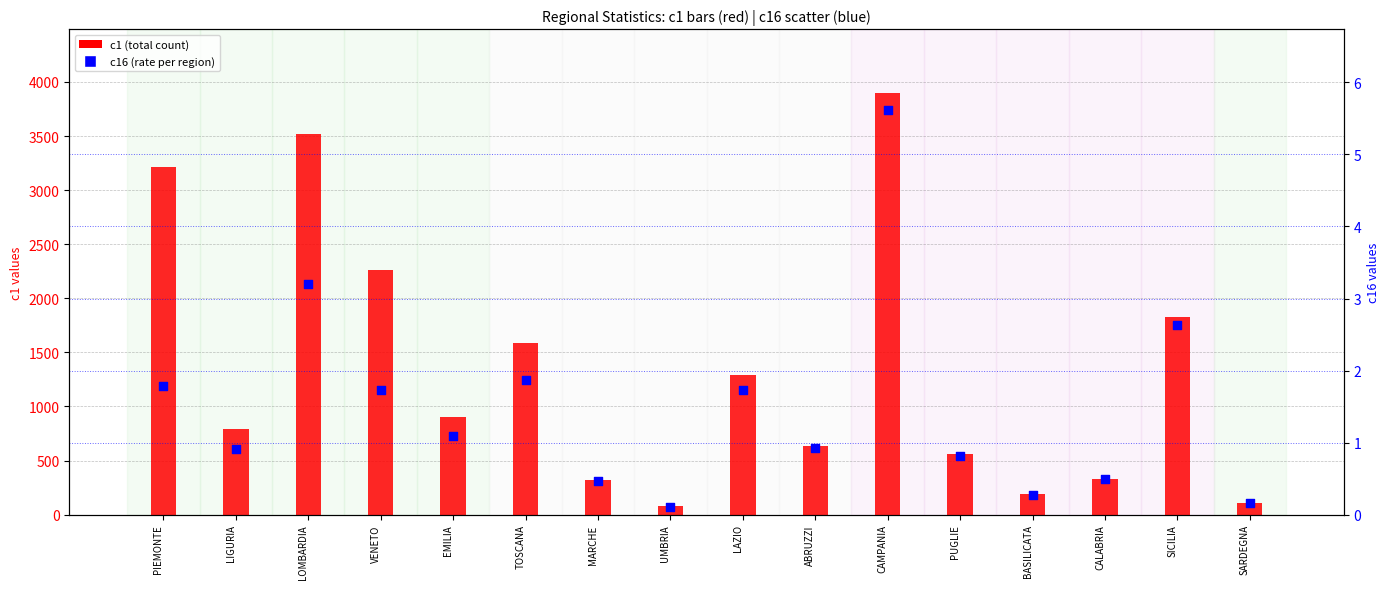

At which category is the sum across all series the highest?

CAMPANIA